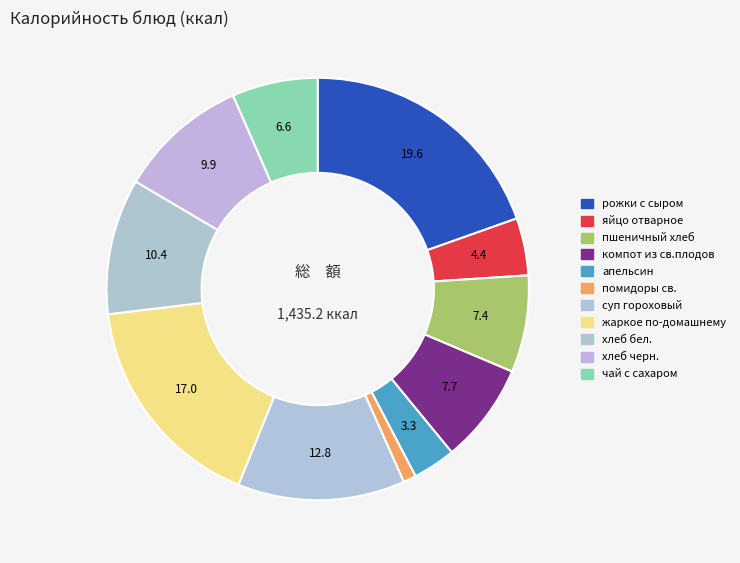

Rank the categories by value from lowest to highest.

помидоры св., апельсин, яйцо отварное, чай с сахаром, пшеничный хлеб, компот из св.плодов, хлеб черн., хлеб бел., суп гороховый, жаркое по-домашнему, рожки с сыром